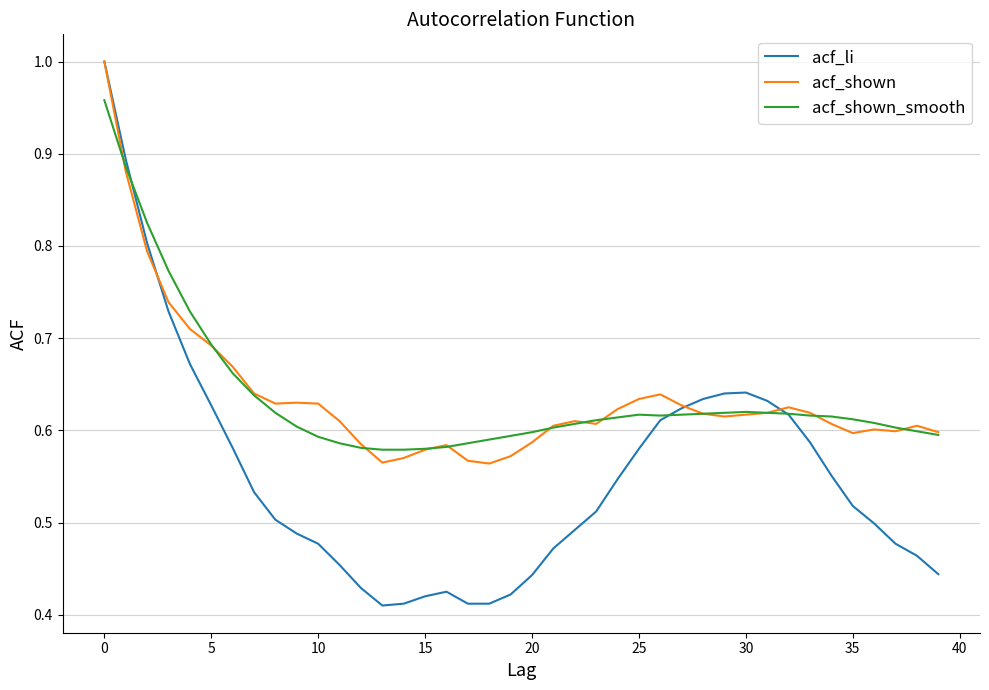

Which series has the widest spread of values?

acf_li